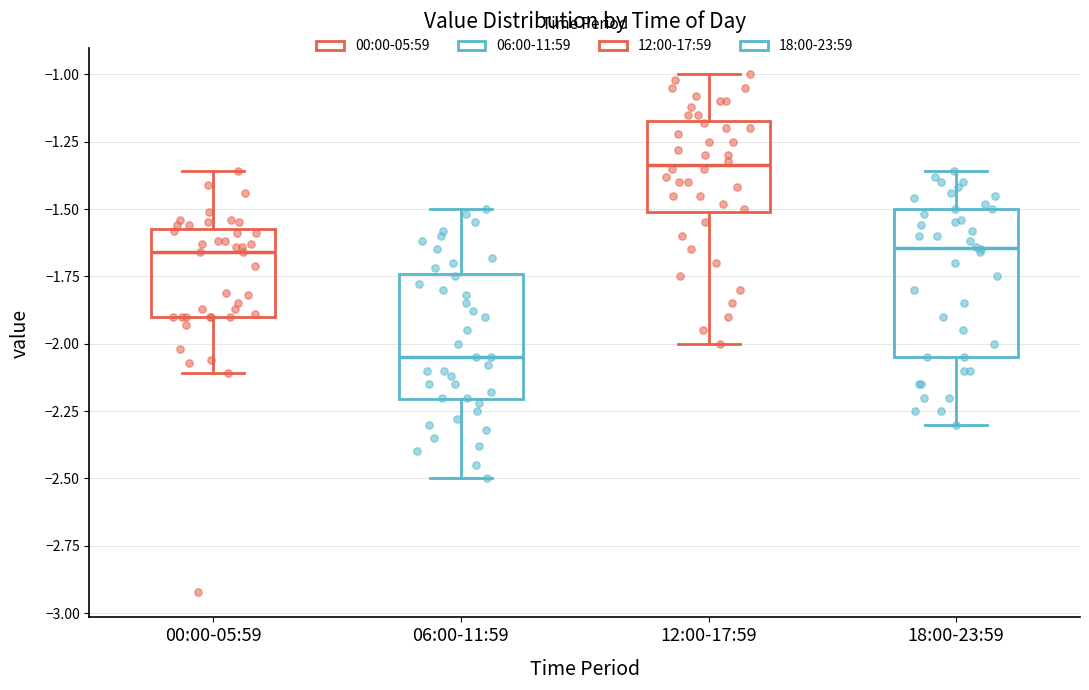

Reading left to right, read every box against the y-axis: the position of its median line, the range the box covers, and the ends of its whiskers. The values are not printed on the chart, so give them approximately, as read against the axis.

00:00-05:59: median -1.65, box -1.90 to -1.55, whiskers -2.10 to -1.35
06:00-11:59: median -2.05, box -2.20 to -1.75, whiskers -2.50 to -1.50
12:00-17:59: median -1.35, box -1.50 to -1.15, whiskers -2.00 to -1.00
18:00-23:59: median -1.65, box -2.05 to -1.50, whiskers -2.30 to -1.35